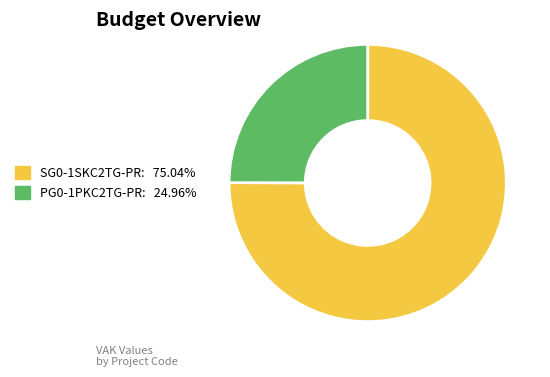

Which has a higher value, PG0-1PKC2TG-PR or SG0-1SKC2TG-PR?

SG0-1SKC2TG-PR